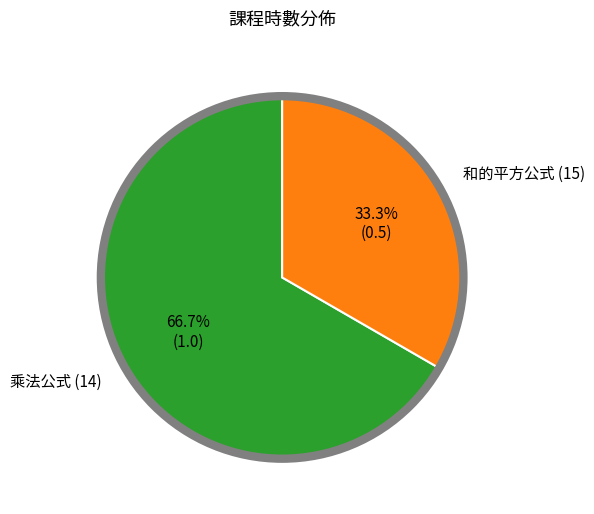

To the nearest percent, what is the difference between the largest and smallest slice percentages?

33%